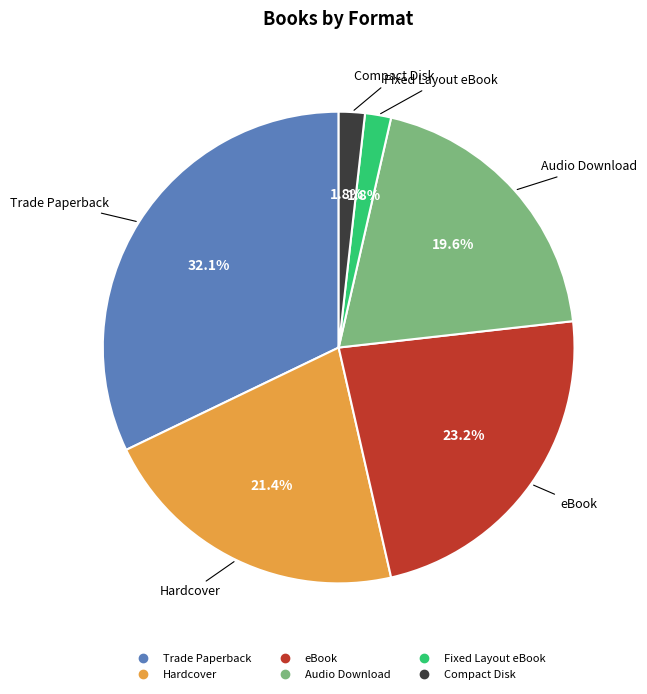

Does any single category account for the majority?

No